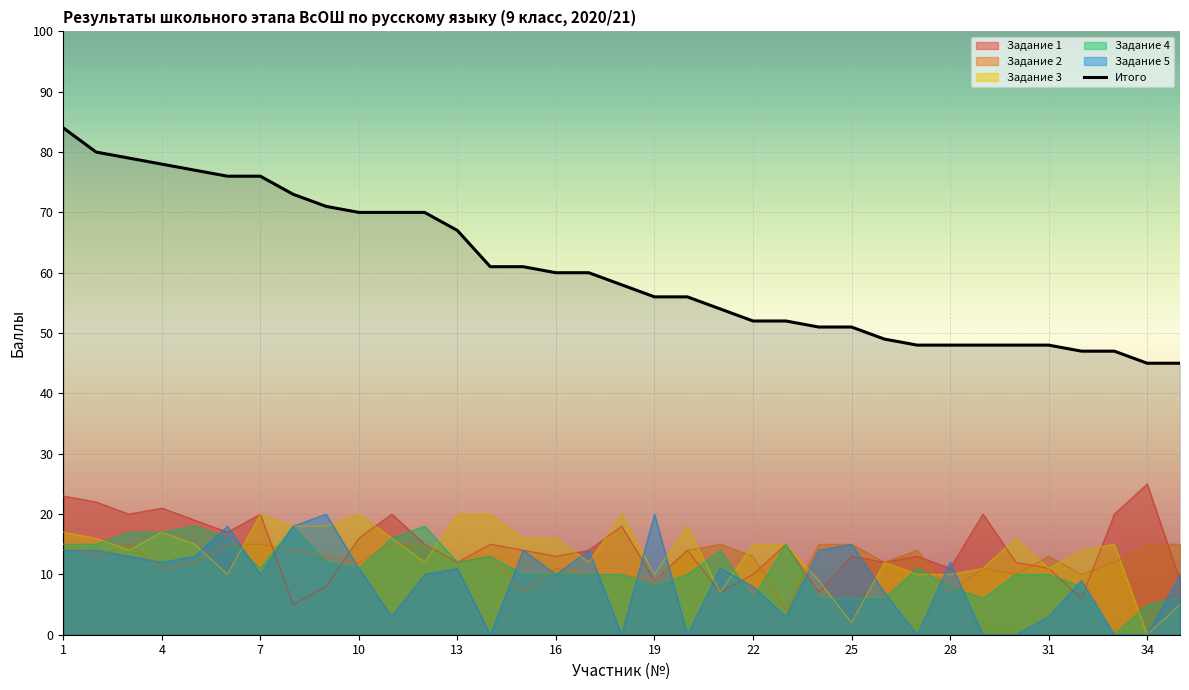

What is the average value?

60